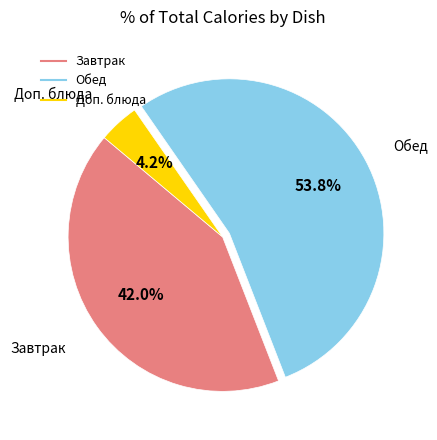

Is there any slice that represents more than half of the pie?

Yes